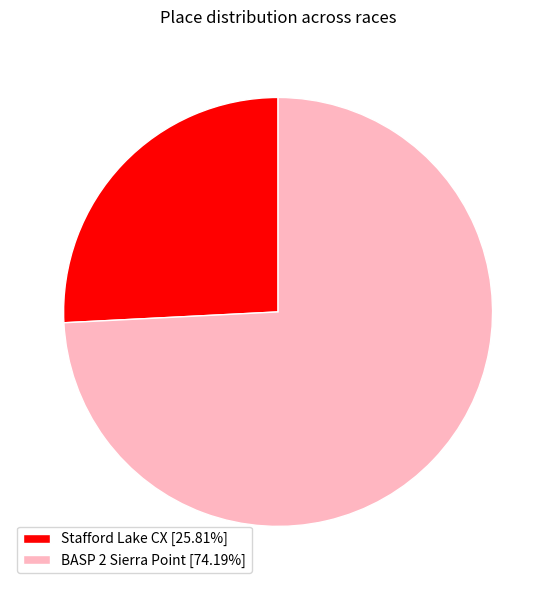

What is the smallest slice in the pie chart?

Stafford Lake CX